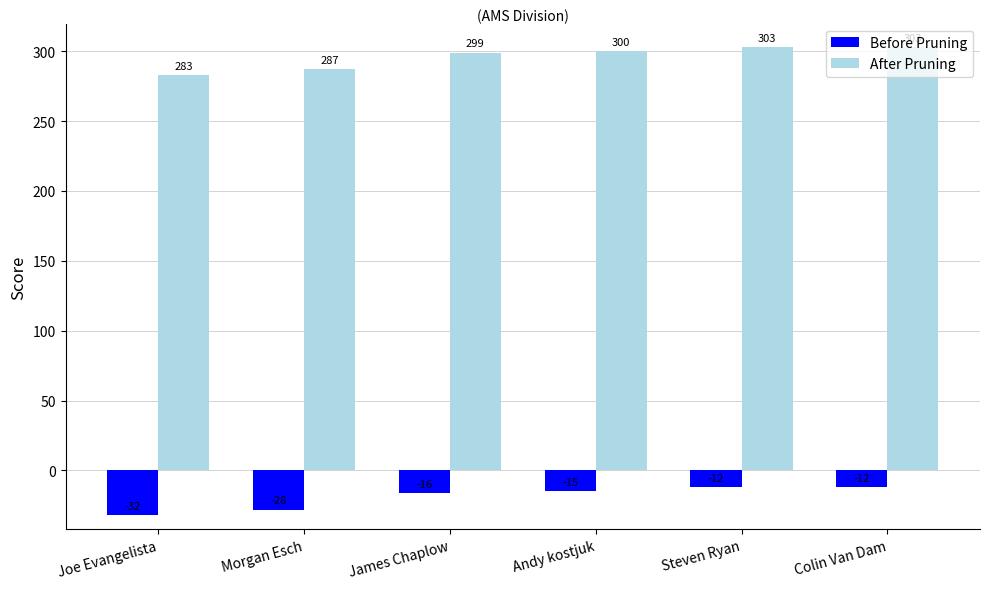

How many bars are there in each group?

2